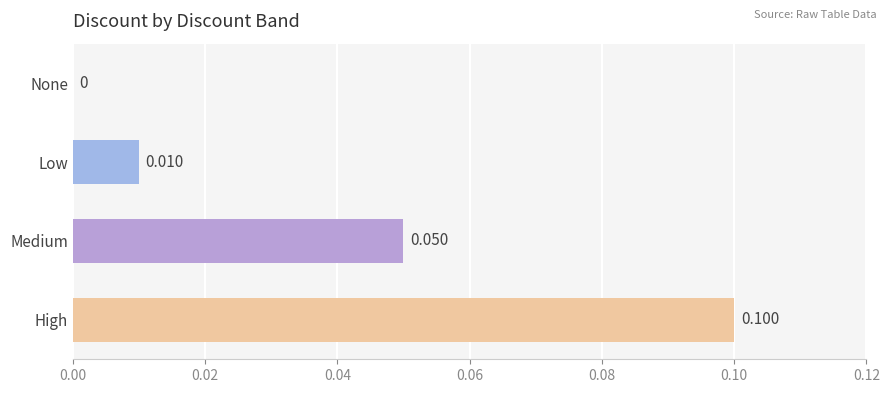

Which category has the highest value across all series?

High